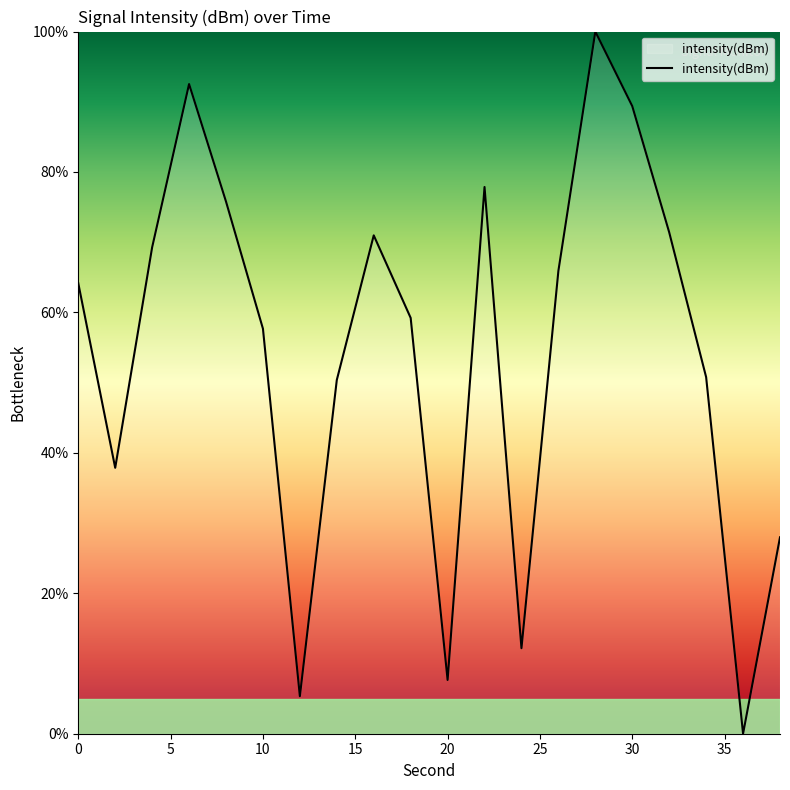

What is the maximum value shown in the chart?

100.0